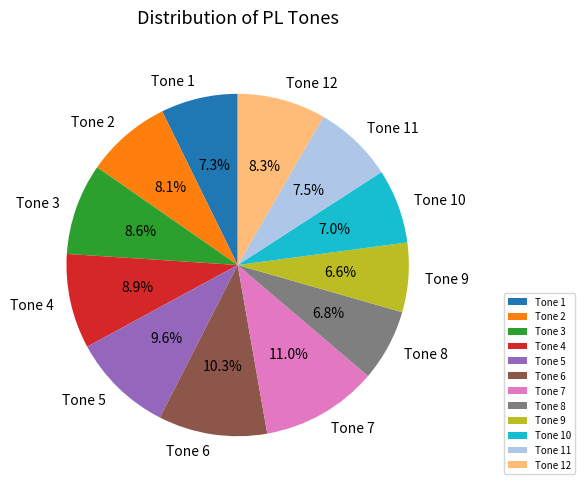

Does Tone 4 account for over 50% of the chart?

No